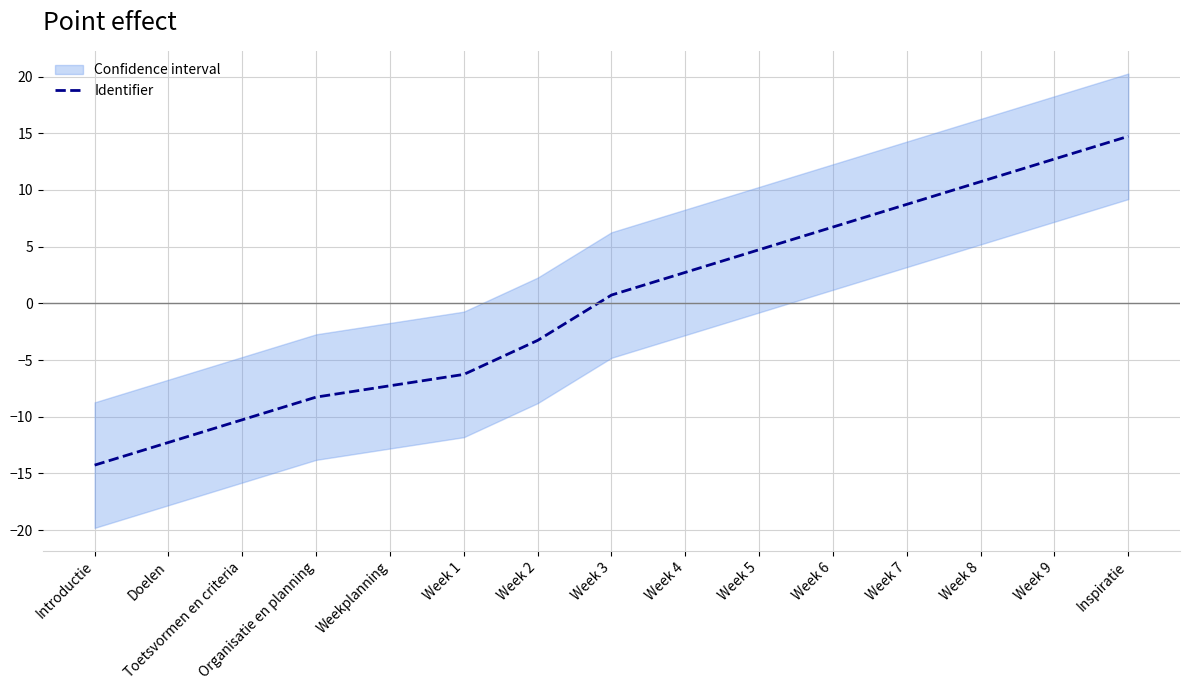

List the labels in order of value, largest first.

Inspiratie, Week 9, Week 8, Week 7, Week 6, Week 5, Week 4, Week 3, Week 2, Week 1, Weekplanning, Organisatie en planning, Toetsvormen en criteria, Doelen, Introductie